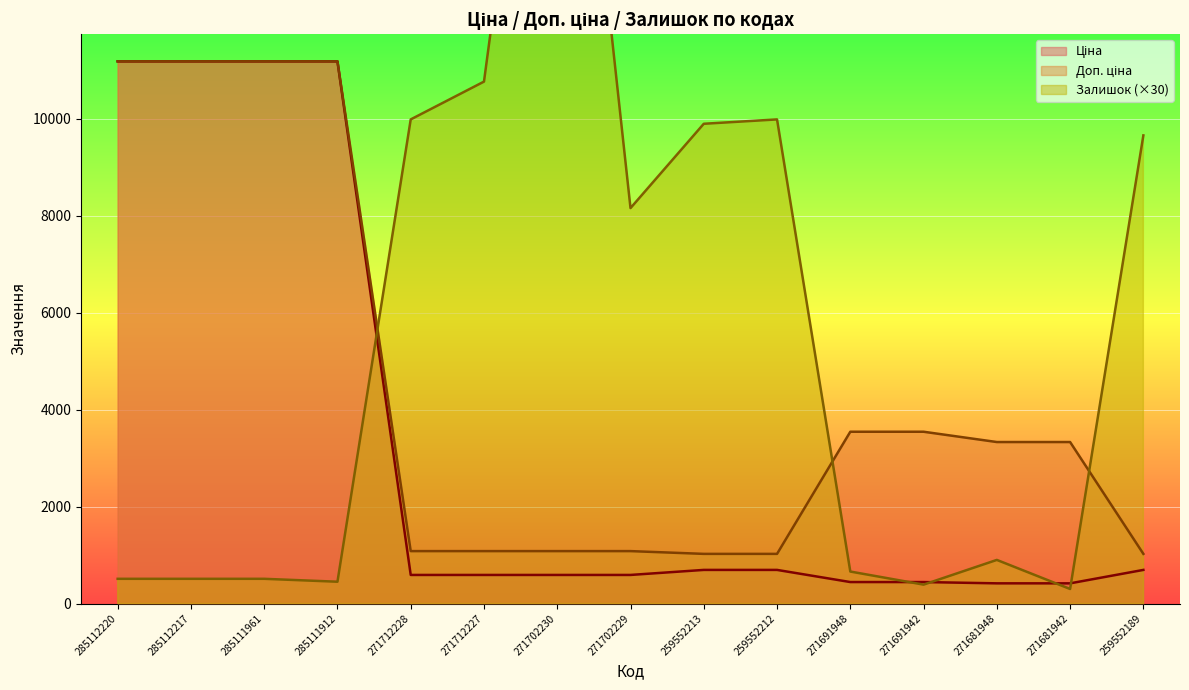

At which label does Залишок reach its minimum?

271681942